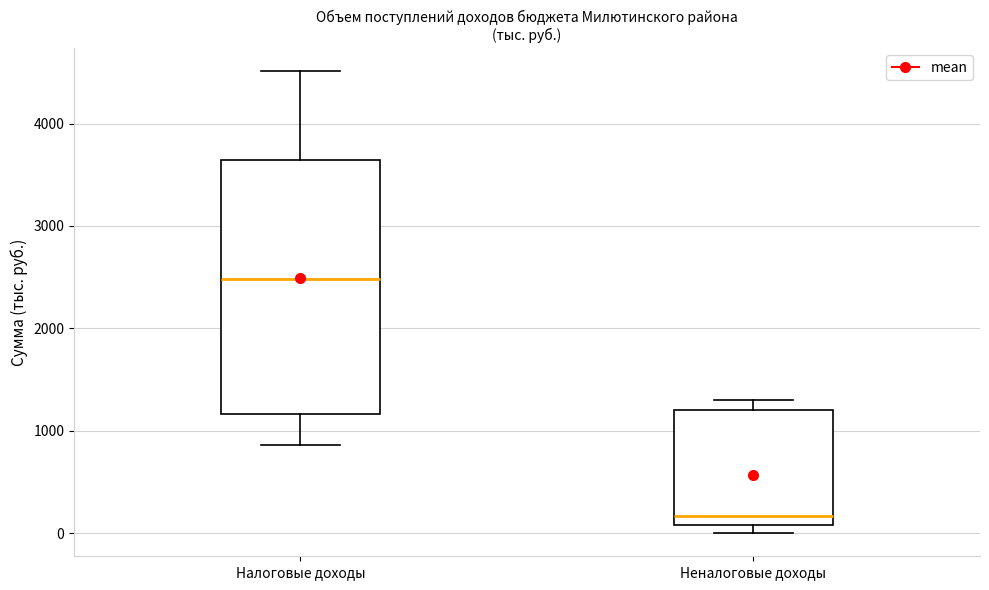

Comparing the boxes themselves (not the whiskers), which one is the tallest?

Налоговые доходы